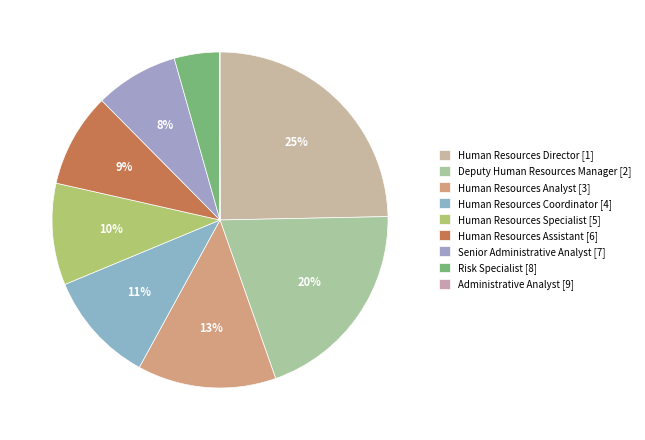

Combined, do Human Resources Coordinator and Deputy Human Resources Manager account for over 50%?

No